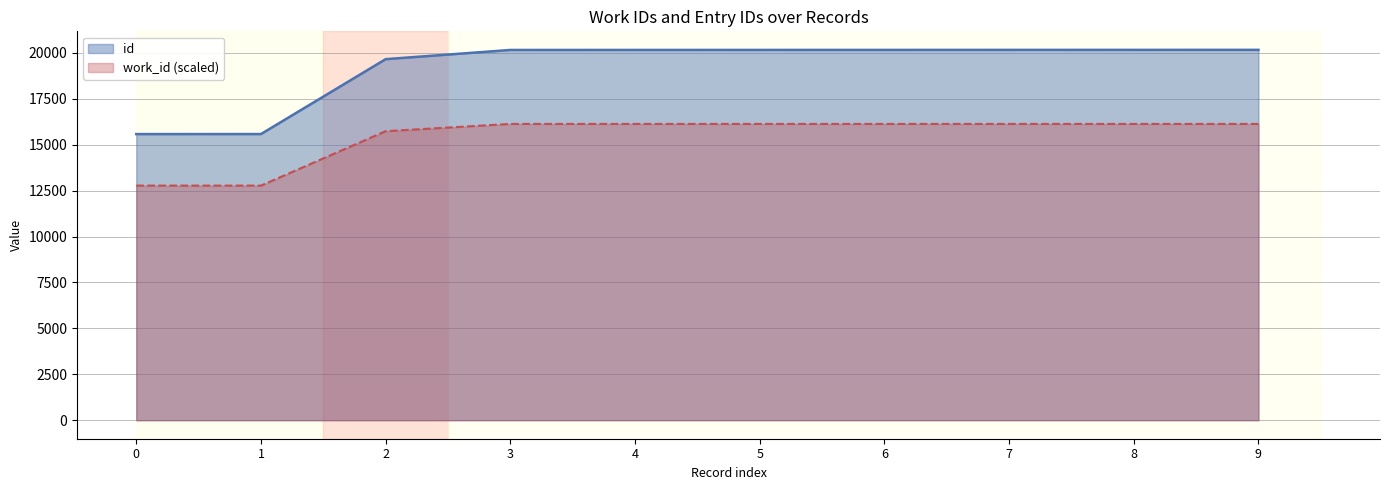

What is the value of the work_id point at the 2nd from the left?

12774.3